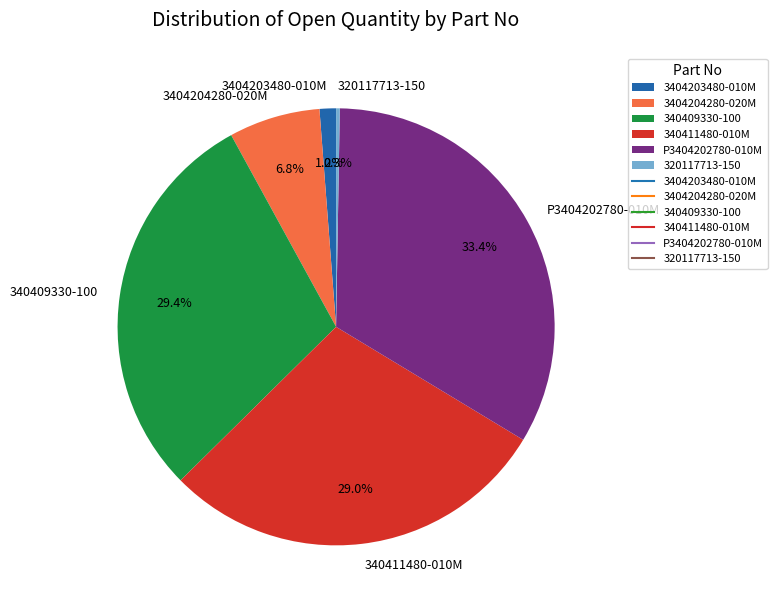

Which category has the biggest portion of the pie?

P3404202780-010M